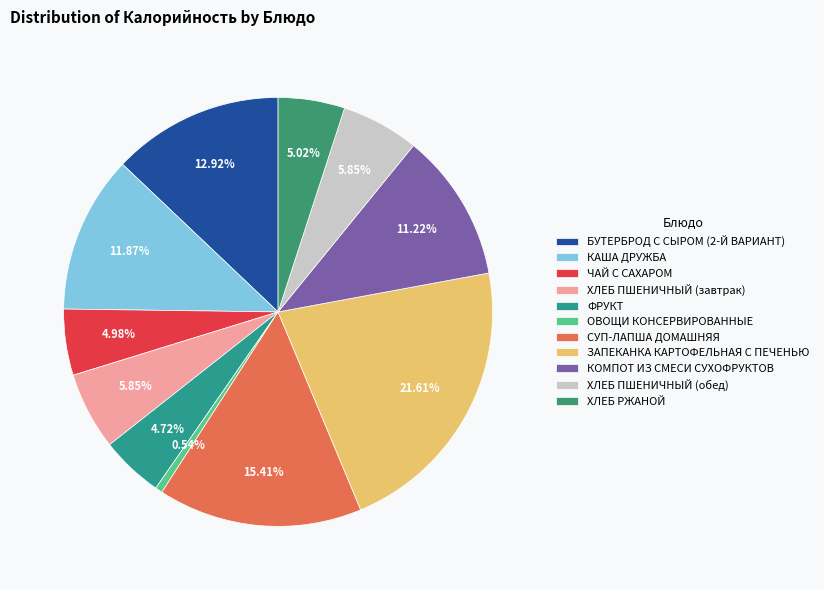

To the nearest percent, what percentage of the pie is СУП-ЛАПША ДОМАШНЯЯ?

15%